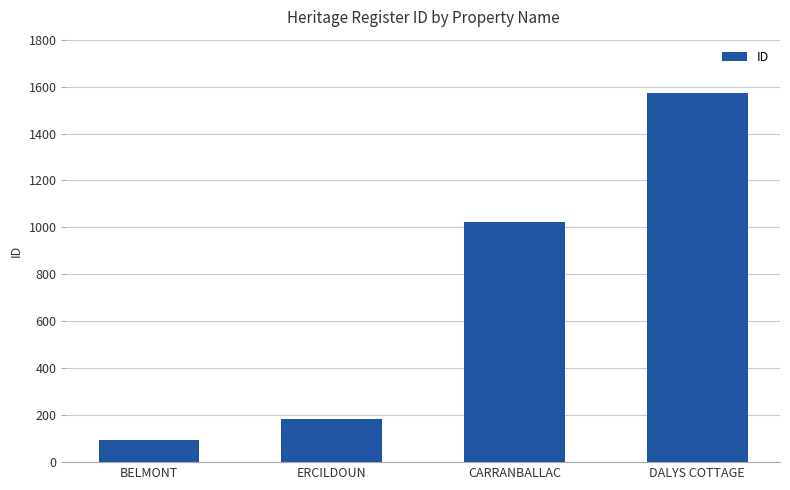

Does the chart contain any negative values?

No